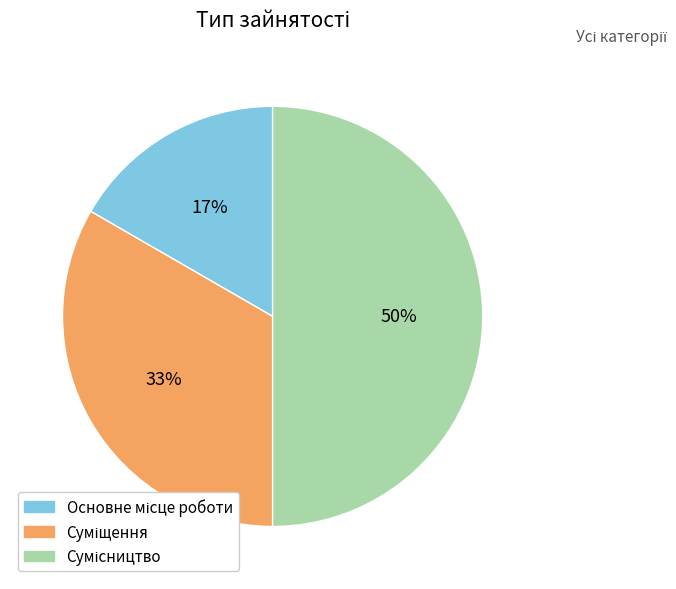

To the nearest percent, what is the average slice percentage?

33%